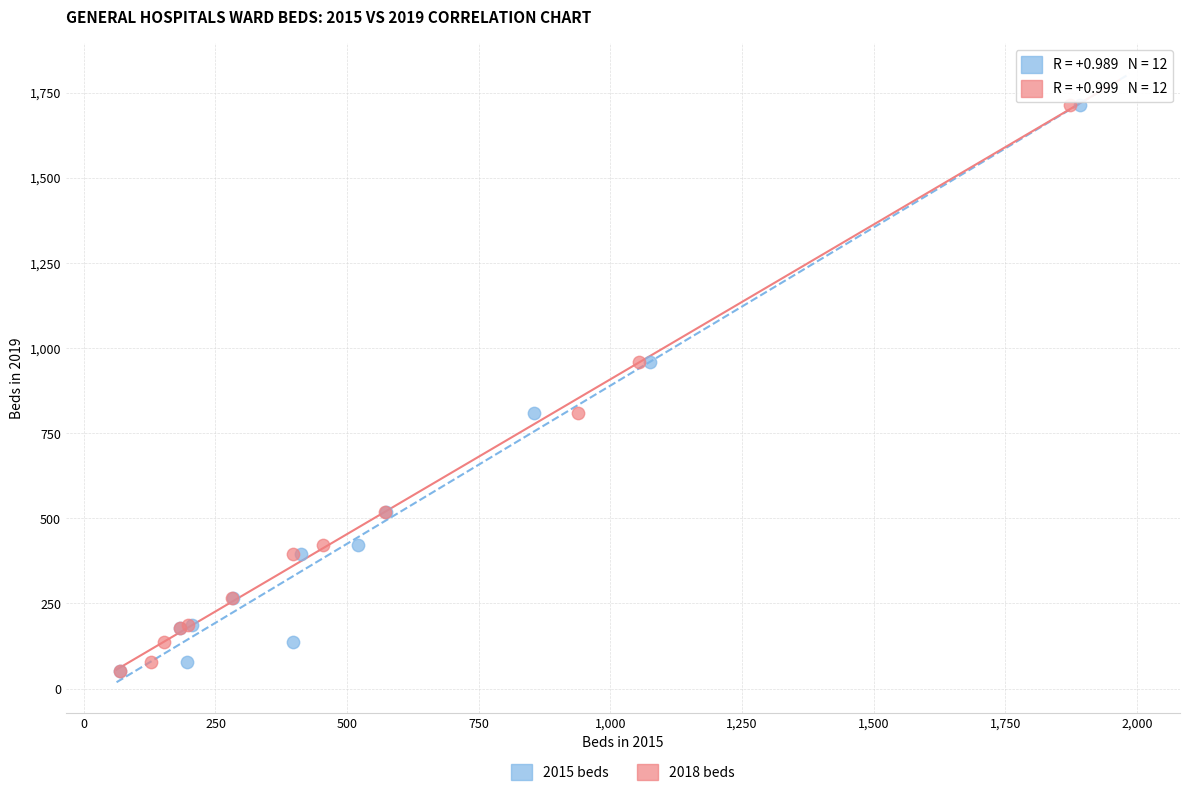

What are all the series names shown in the legend?

2015 beds, 2018 beds